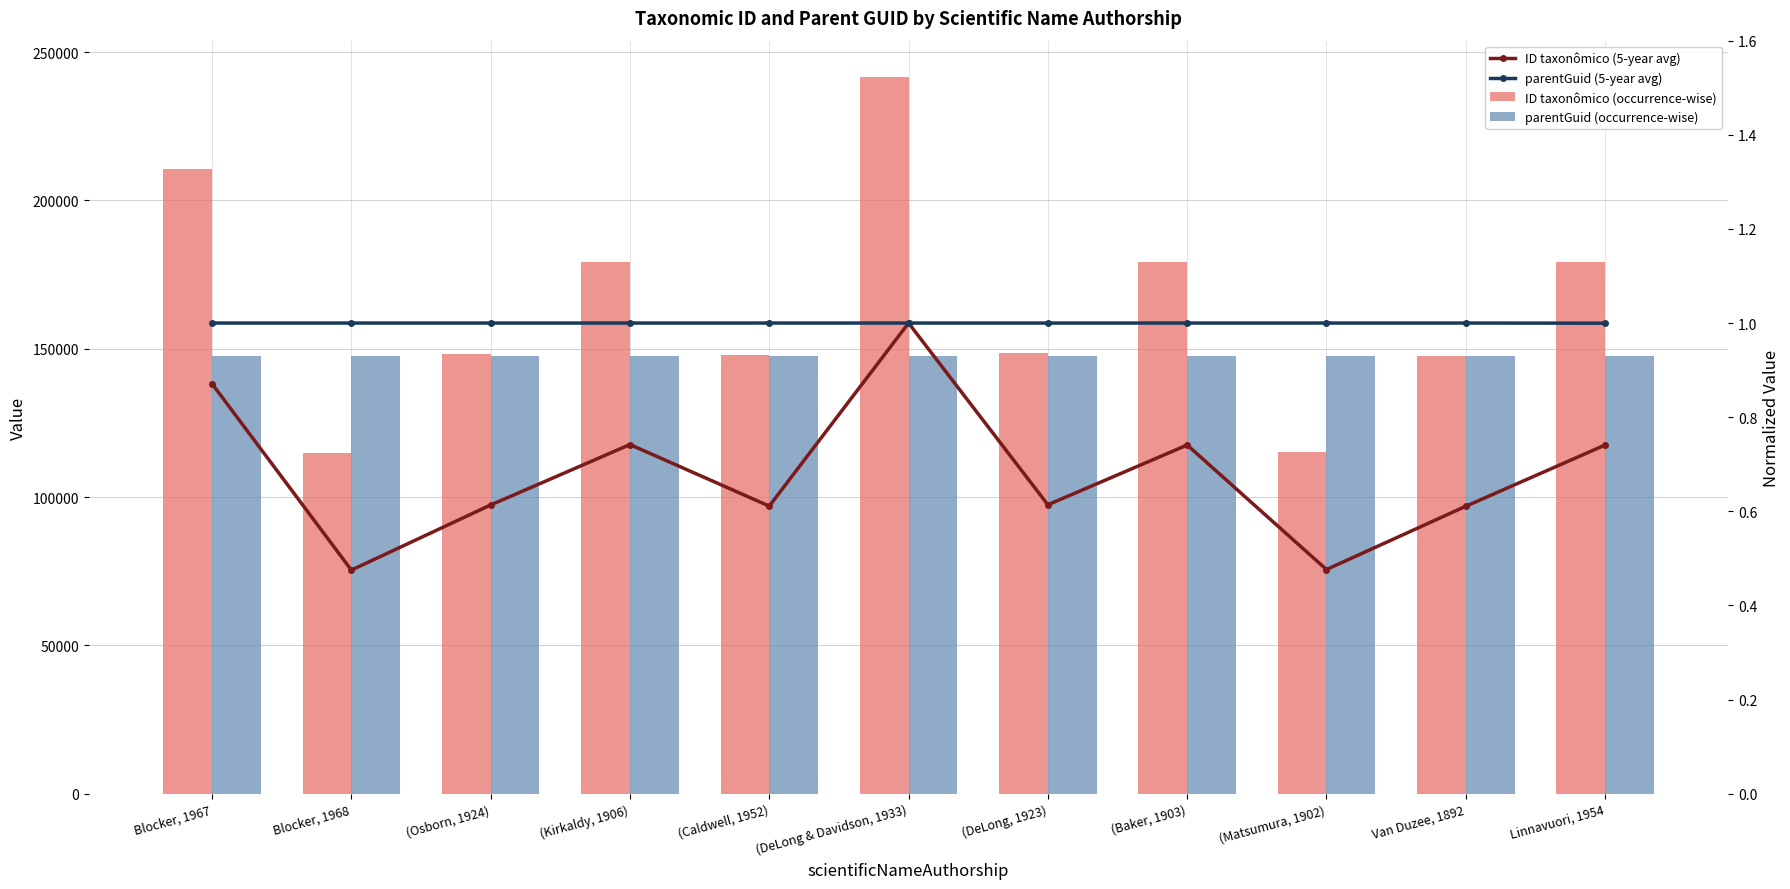

Which series has the largest total across all categories?

ID taxonômico (occurrence-wise)